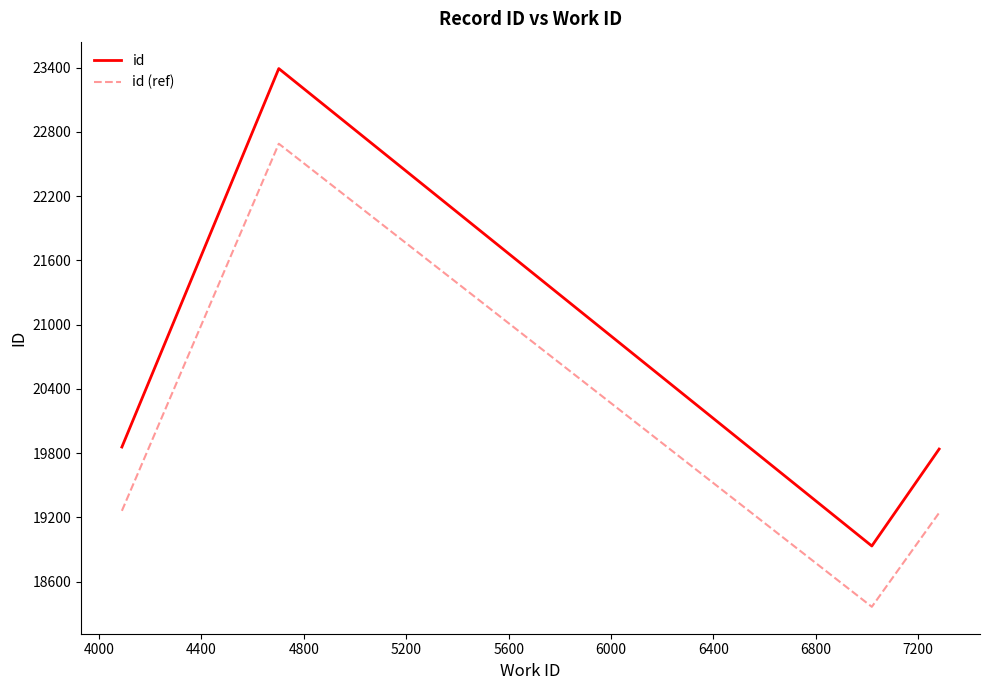

List the series in order of their peak value, highest first.

id, id (ref)